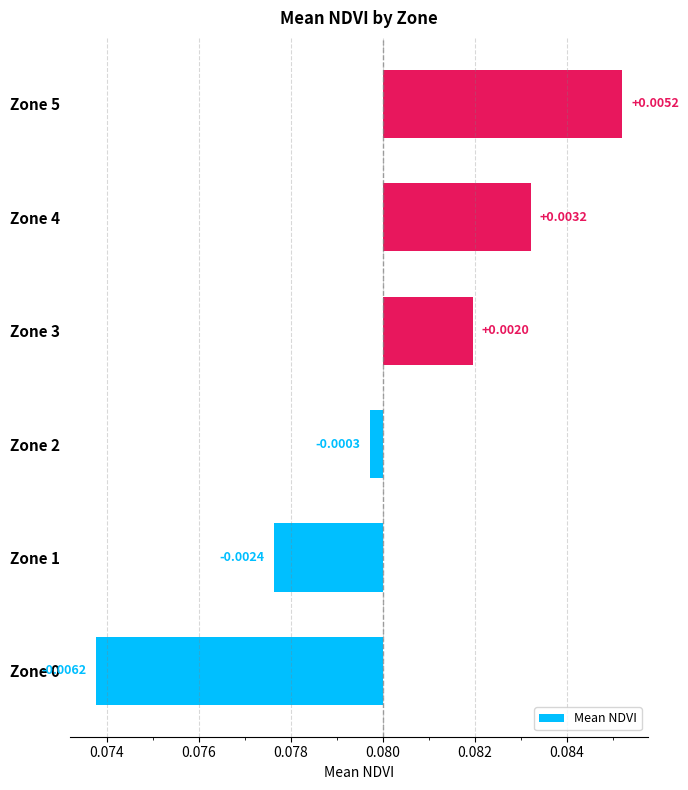

How many values are above zero?

3